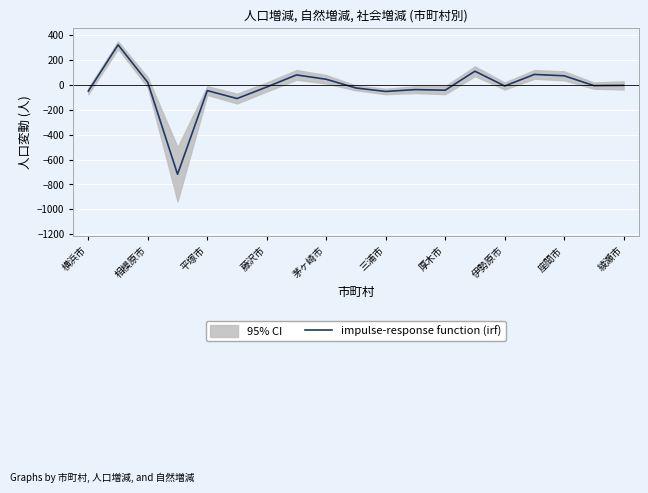

Is it true that impulse-response function (irf) equals -49 at 横浜市?

True